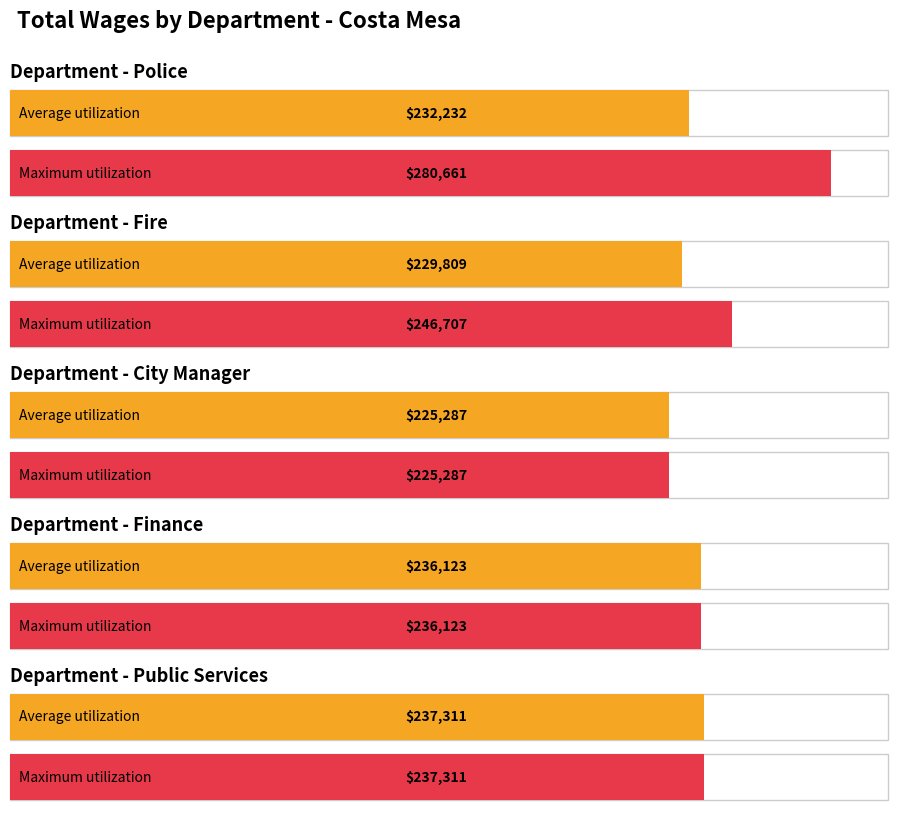

How many data points does each series have?

5